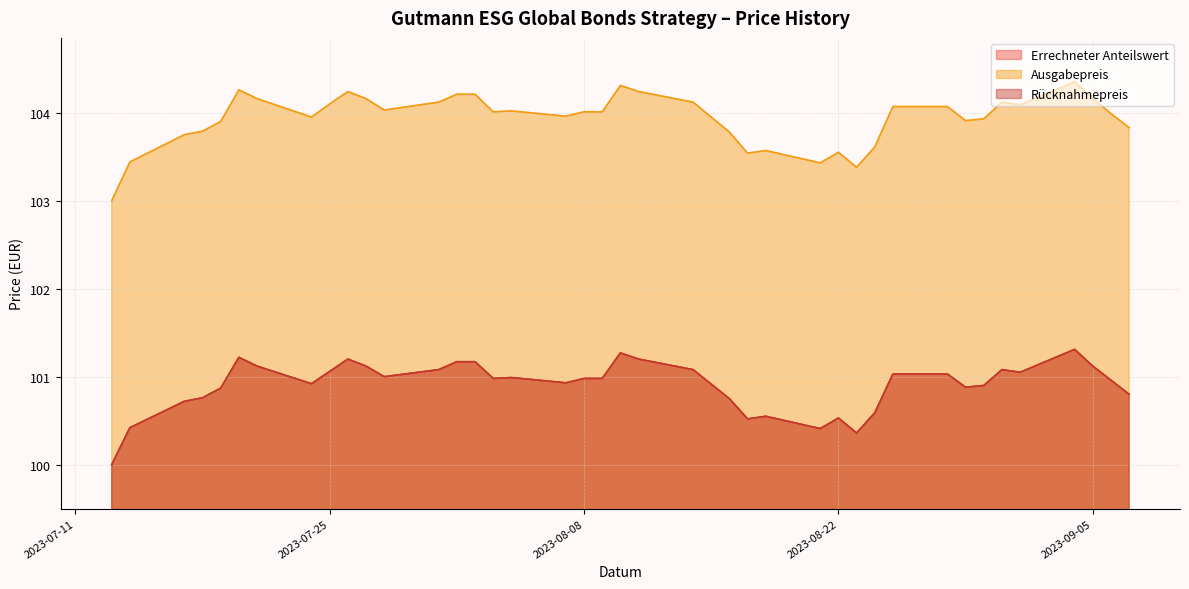

What is the label of the 27th point from the left?

2023-08-21